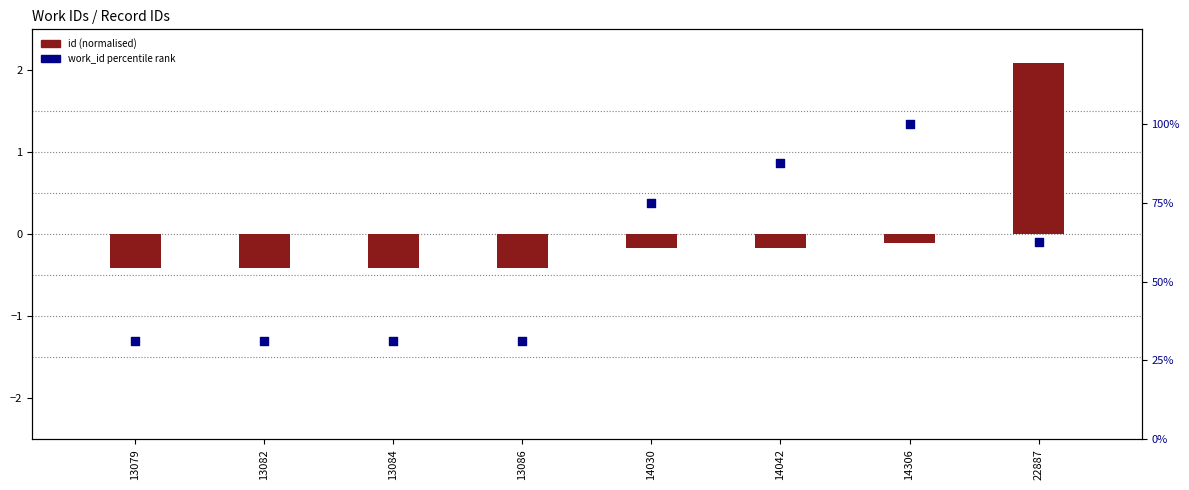

What is the change in value from 13084 to 14306?

+68.8